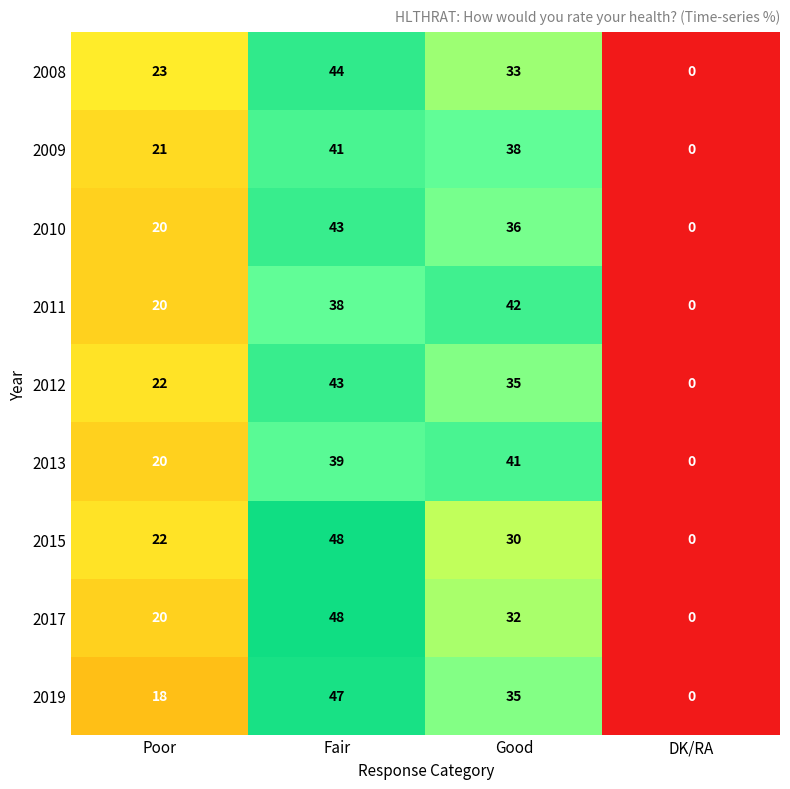

The 2008 series shows 0 at DK/RA. True or false?

True